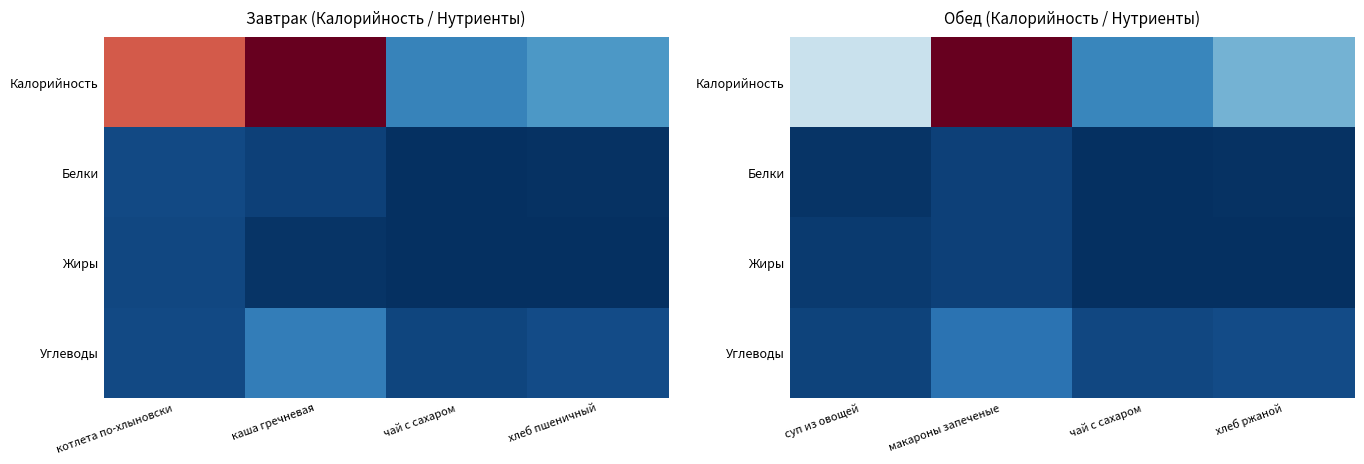

What is the minimum value for Углеводы?

13.0